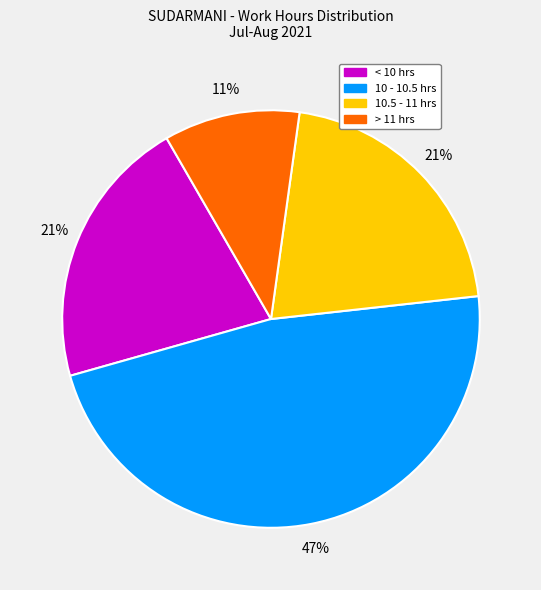

Does any single category account for the majority?

No